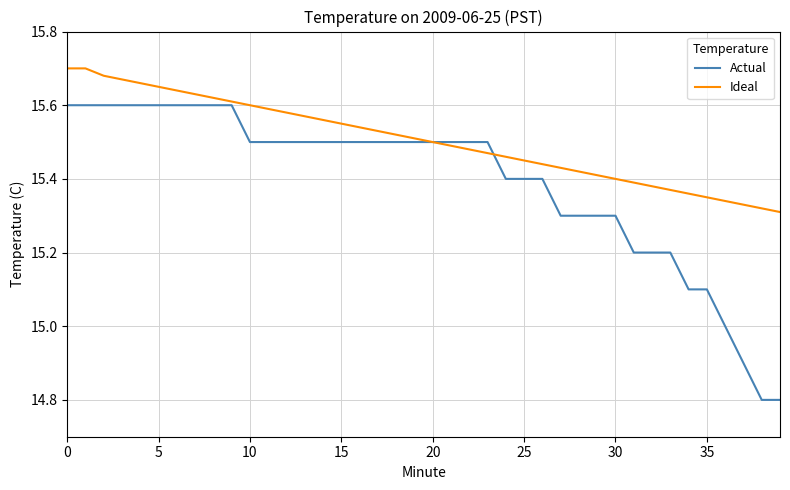

Rank the series by their average value, from lowest to highest.

Actual, Ideal